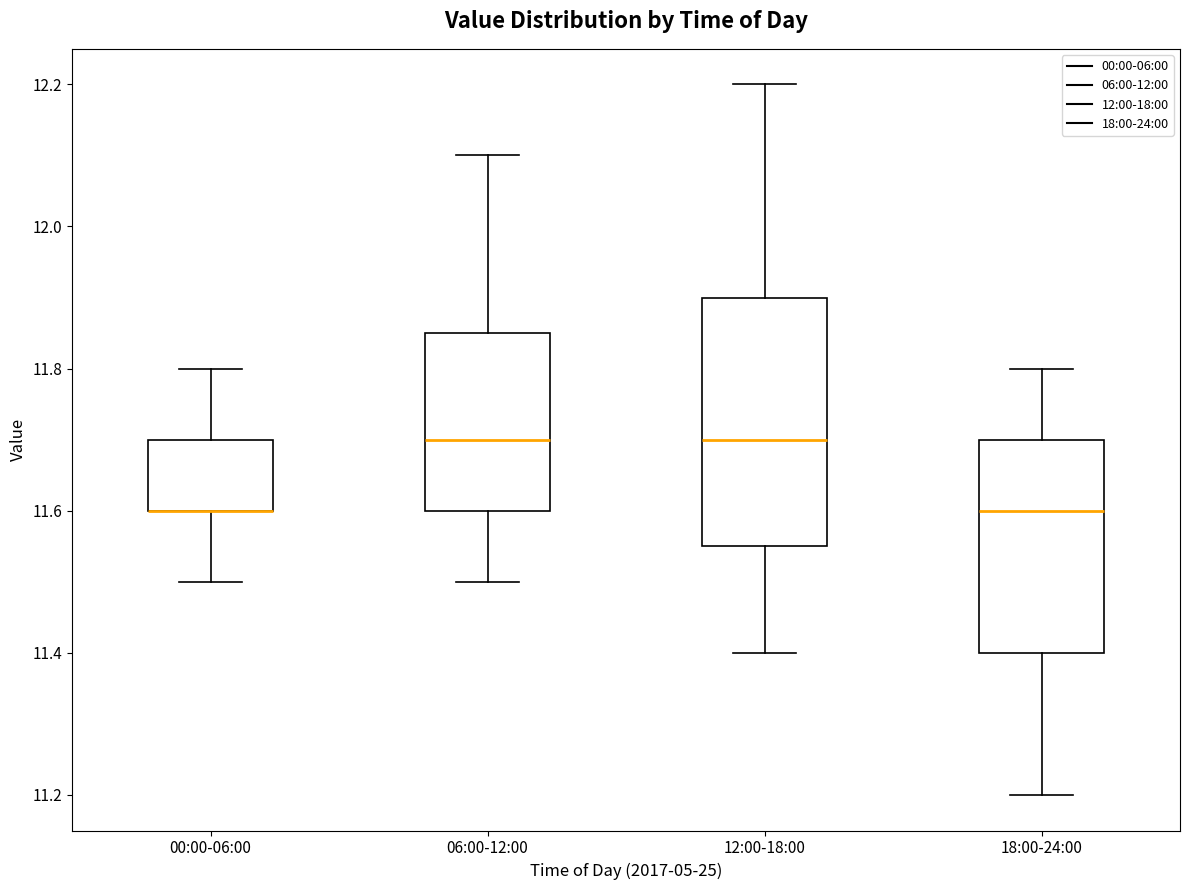

Reading left to right, read every box against the y-axis: the position of its median line, the range the box covers, and the ends of its whiskers. The values are not printed on the chart, so give them approximately, as read against the axis.

00:00-06:00: median 11.60 (drawn on the box's lower edge), box 11.60 to 11.70, whiskers 11.50 to 11.80
06:00-12:00: median 11.70, box 11.60 to 11.86, whiskers 11.50 to 12.10
12:00-18:00: median 11.70, box 11.56 to 11.90, whiskers 11.40 to 12.20
18:00-24:00: median 11.60, box 11.40 to 11.70, whiskers 11.20 to 11.80